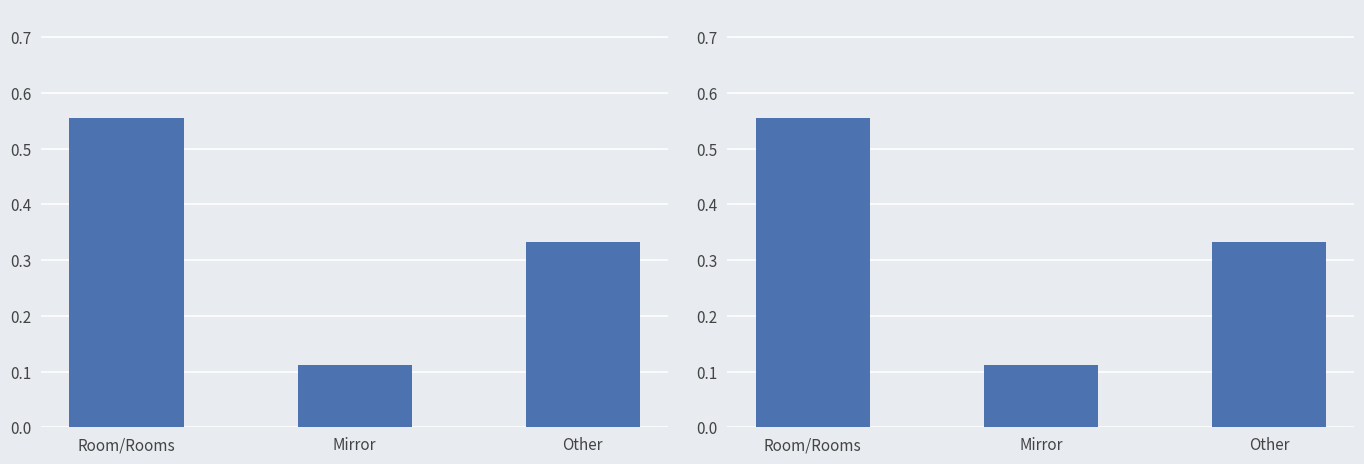

What is the label of the 1st bar from the right?

Other